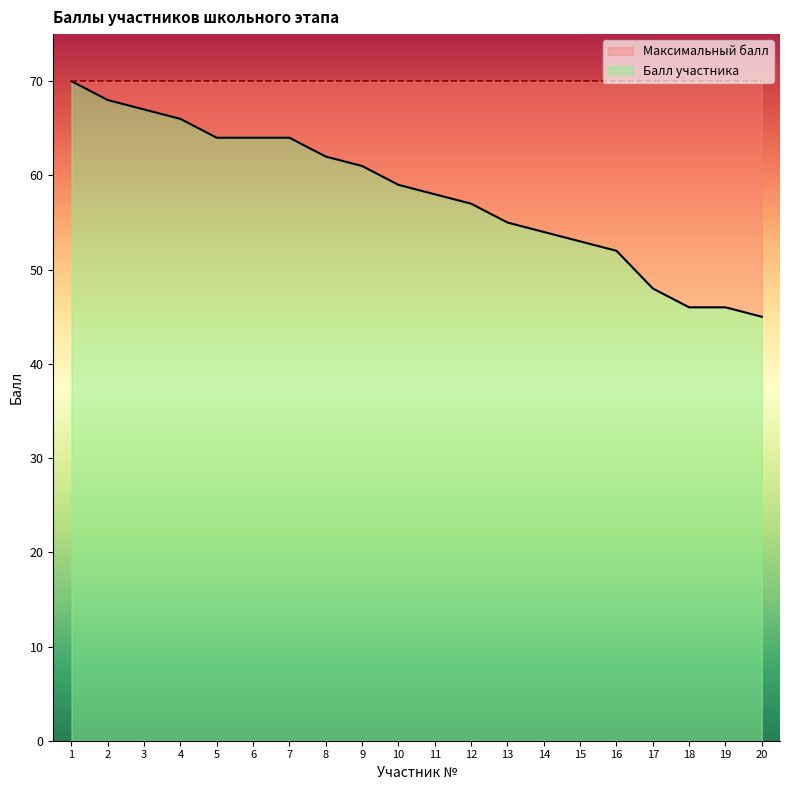

What is the value of the 8th point from the left?

62